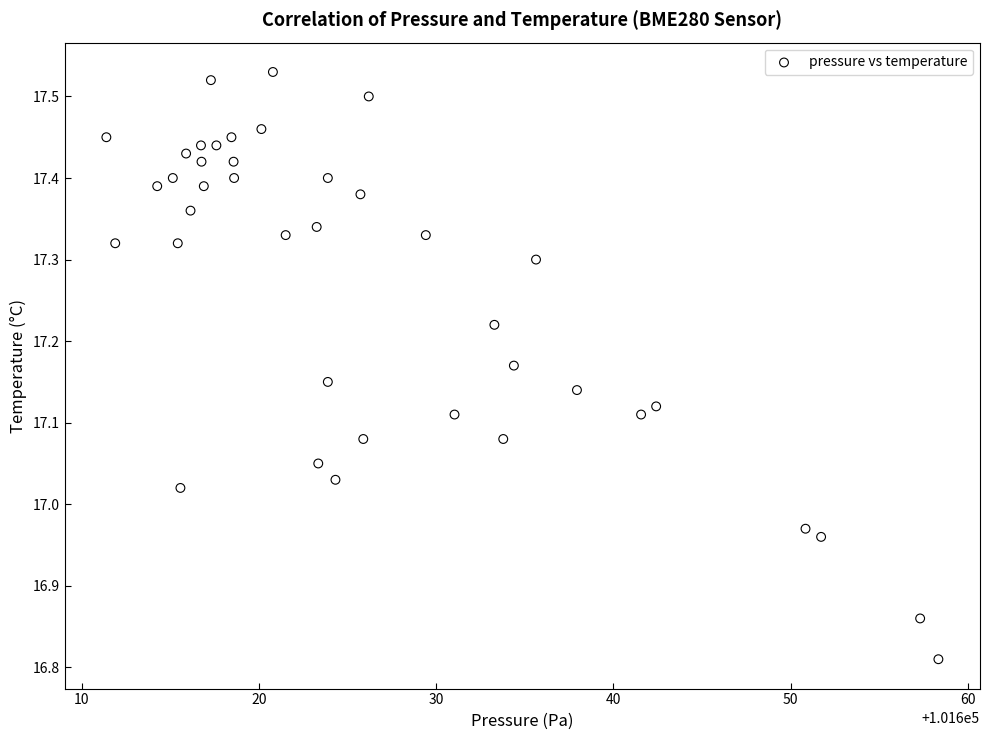

What is the range of X values (max minus min)?

47.0